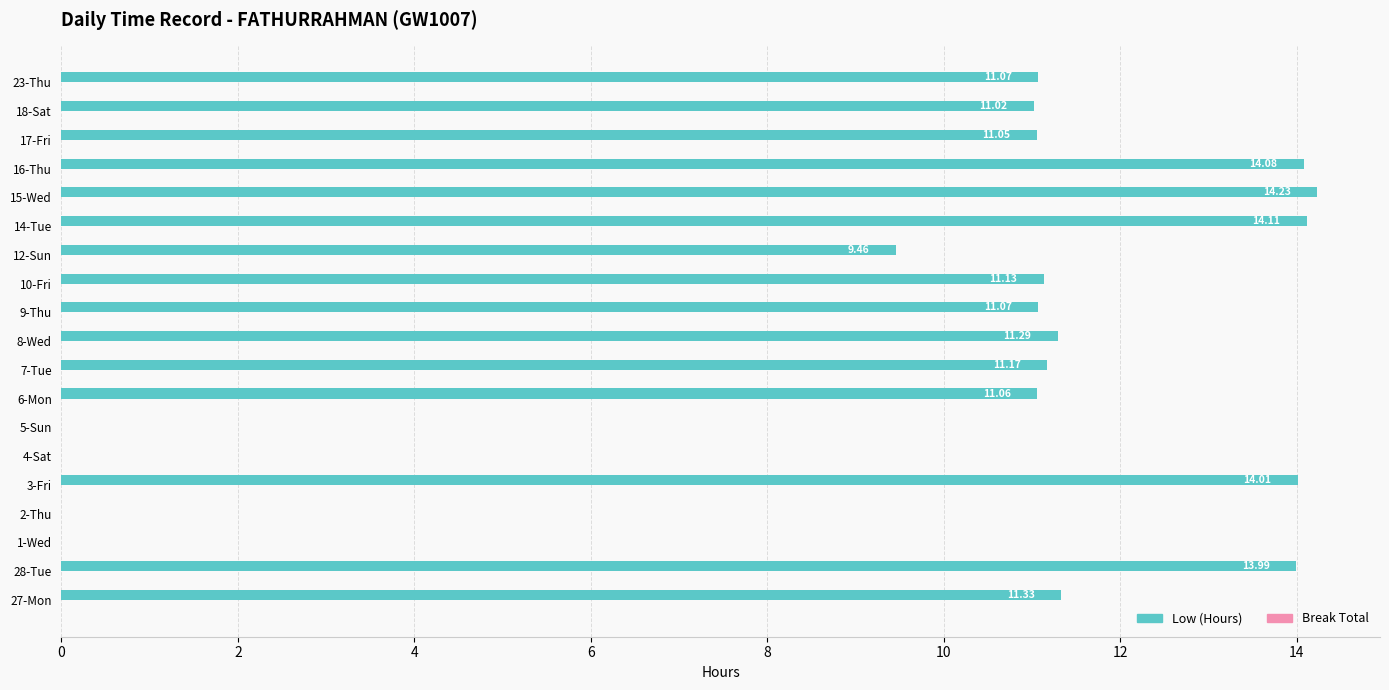

What is the sum of the values at 9-Thu and 6-Mon?

22.1